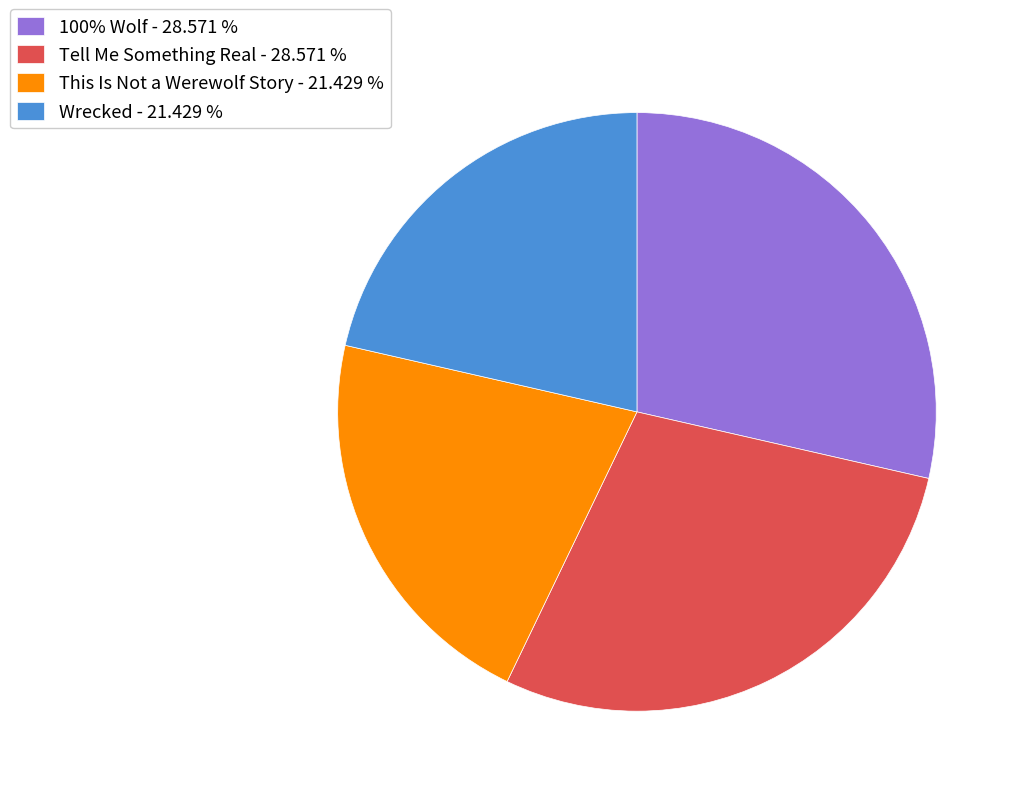

How many segments does this pie chart have?

4